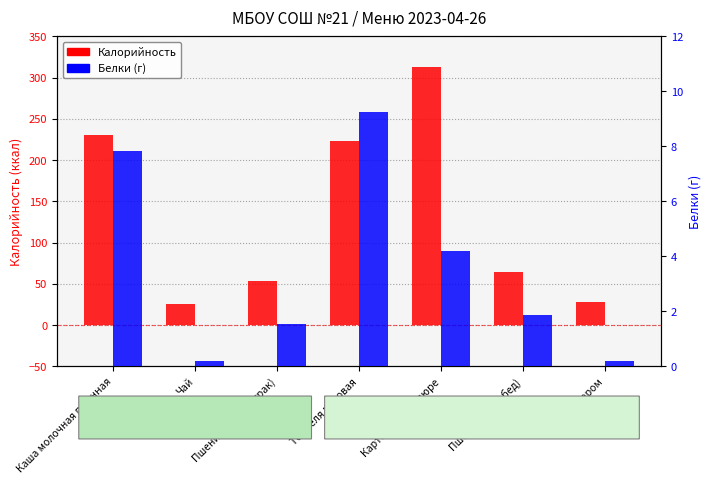

What is the difference between the maximum and minimum values in the Белки (г) series?

9.1